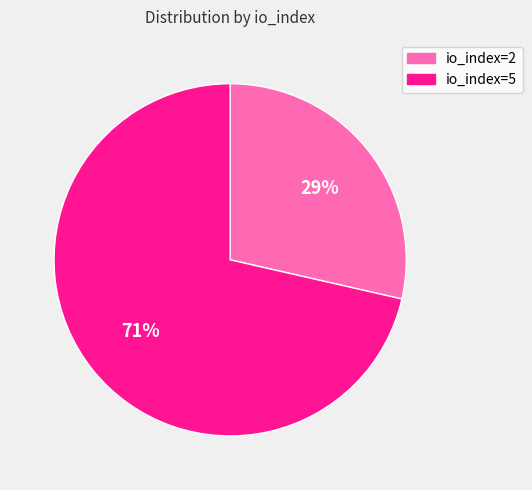

To the nearest percent, what percentage of the pie is io_index=5?

71%